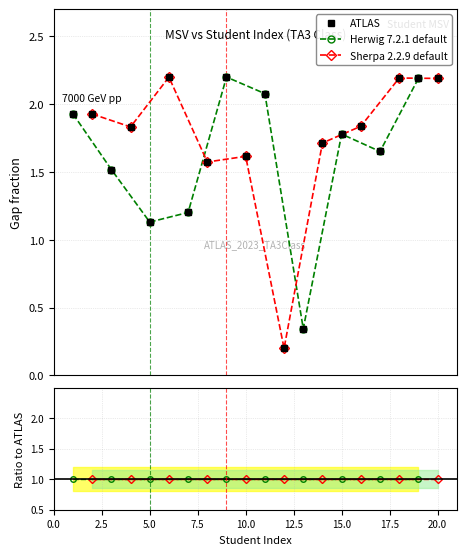

True or false: there are more than 1 points higher than both neighbors.

True